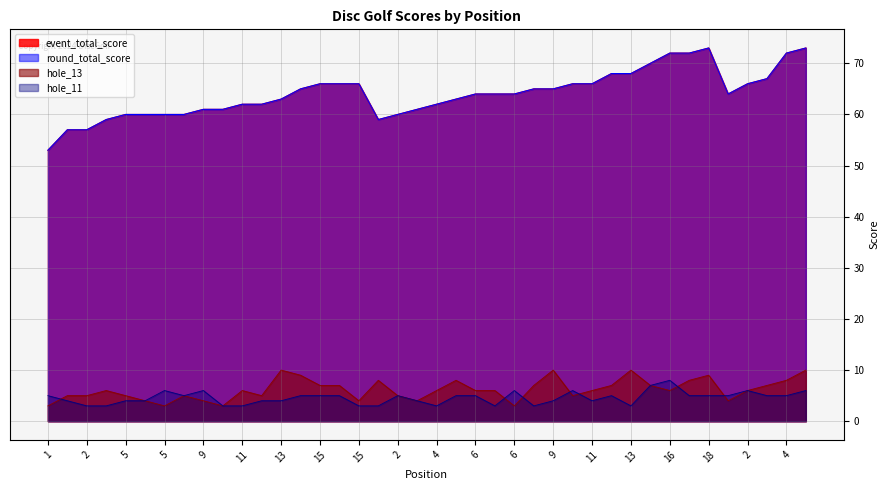

True or false: hole_13 and event_total_score intersect in this chart.

False